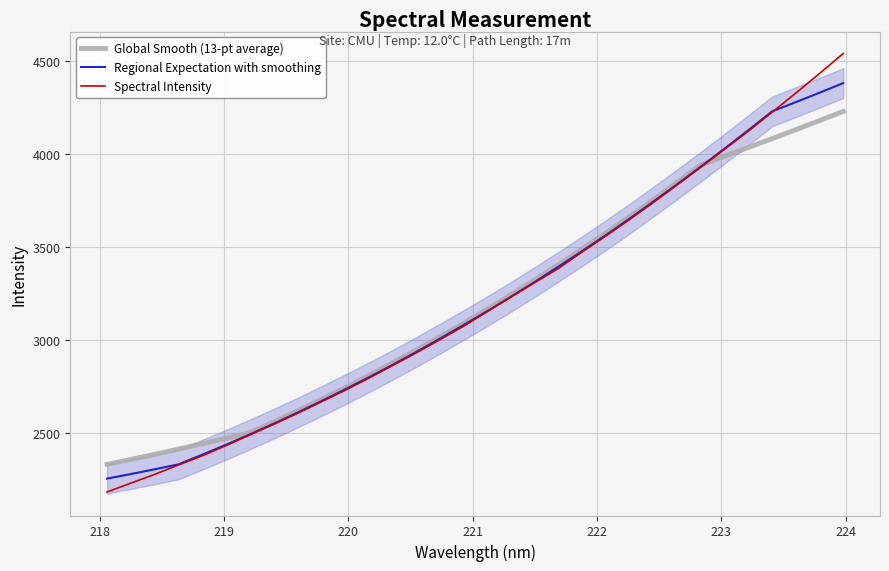

What is the sum of all Spectral Intensity values?

102448.8